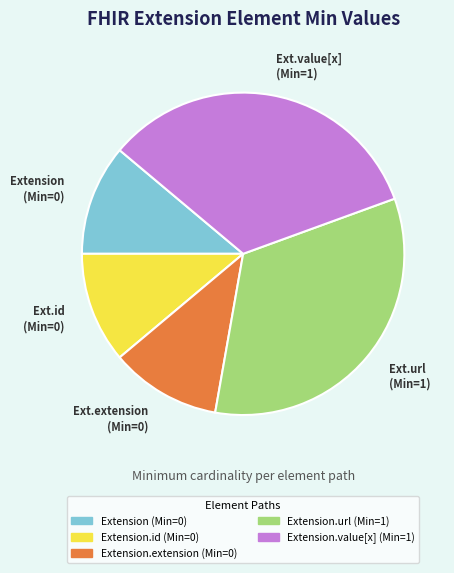

Does any single category account for the majority?

No